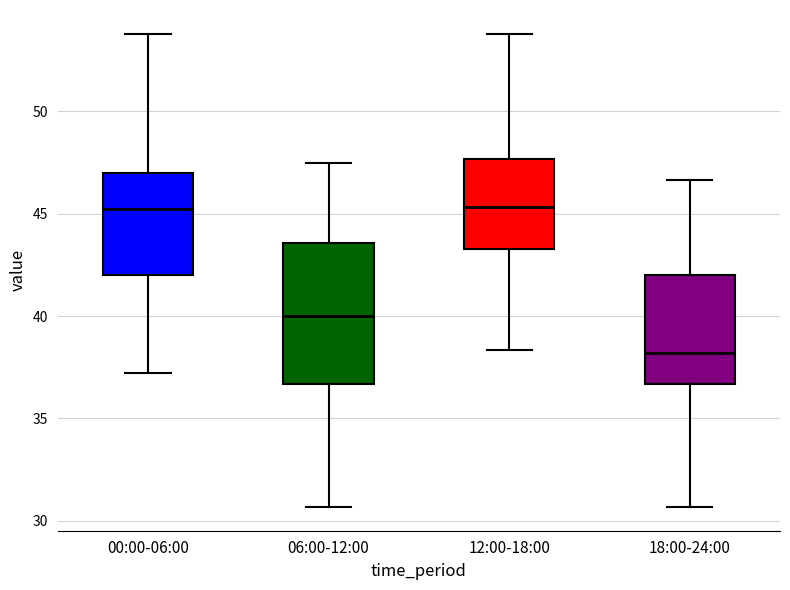

Where does the median line of the box for 12:00-18:00 sit on the y-axis? The values are not printed on the chart, so give them approximately, as read against the axis.

45.5